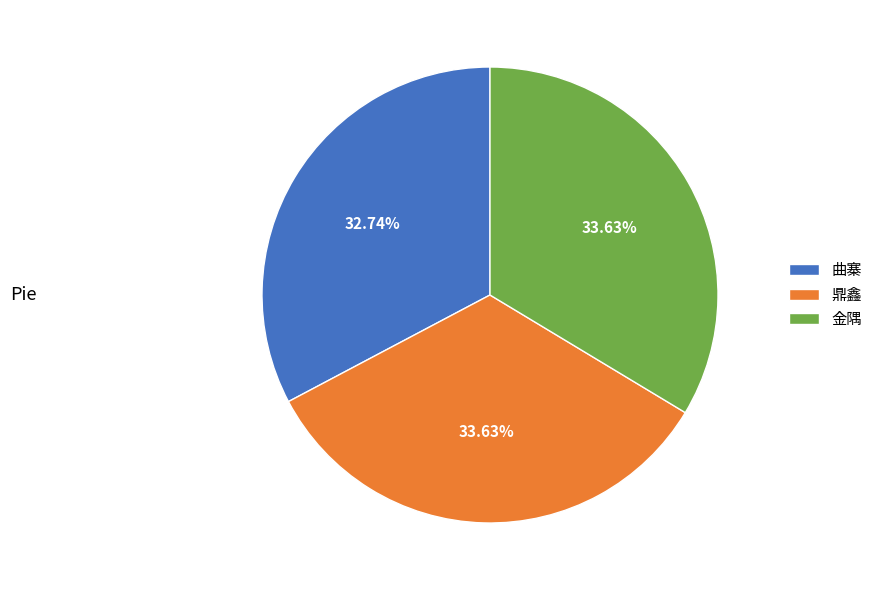

Is it true that 曲寨 is 26% of the pie?

False